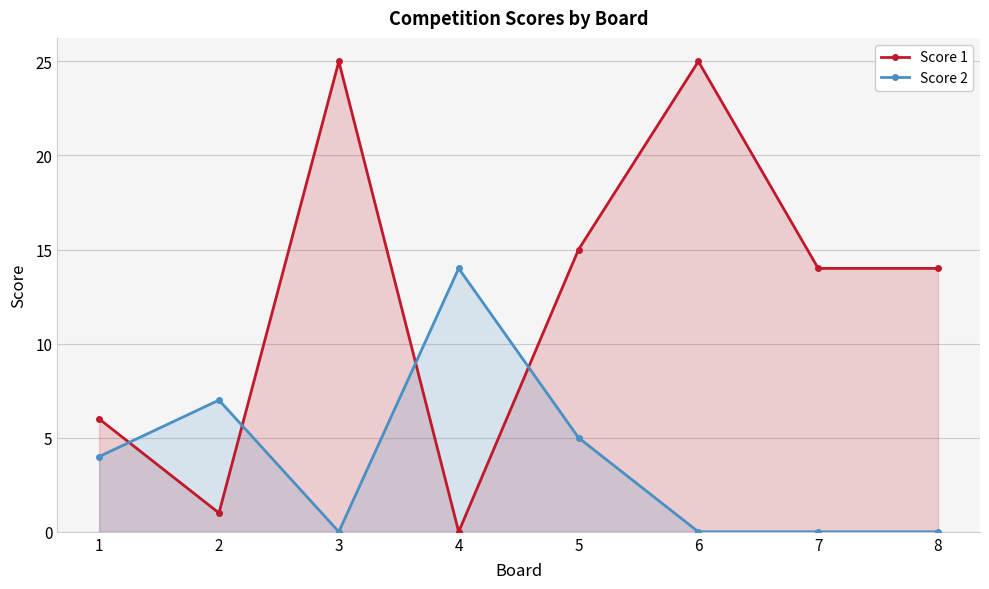

How many lines are shown in the chart?

2